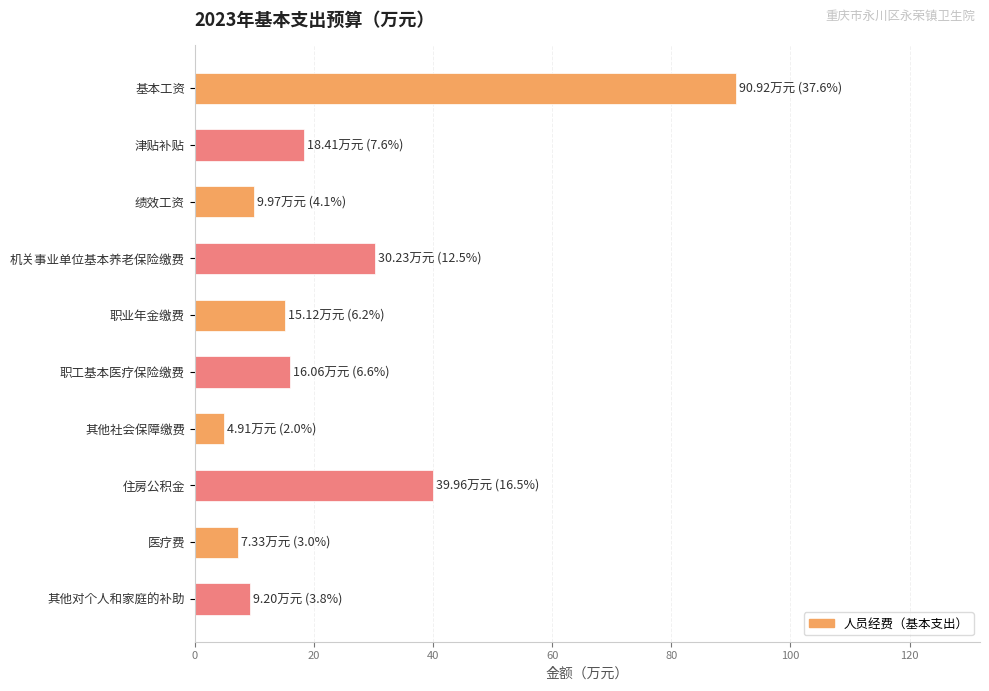

What is the label of the 5th bar from the top?

职业年金缴费